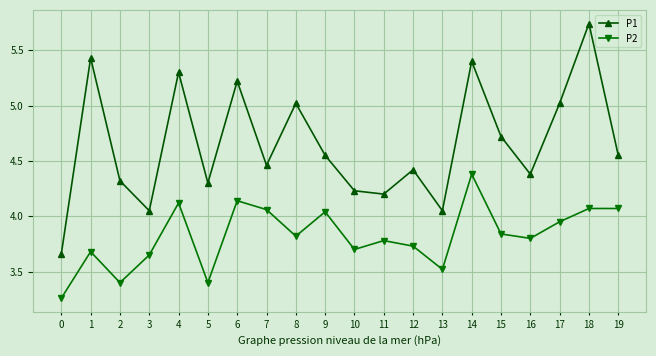

At which category does the chart reach its peak across all series?

18